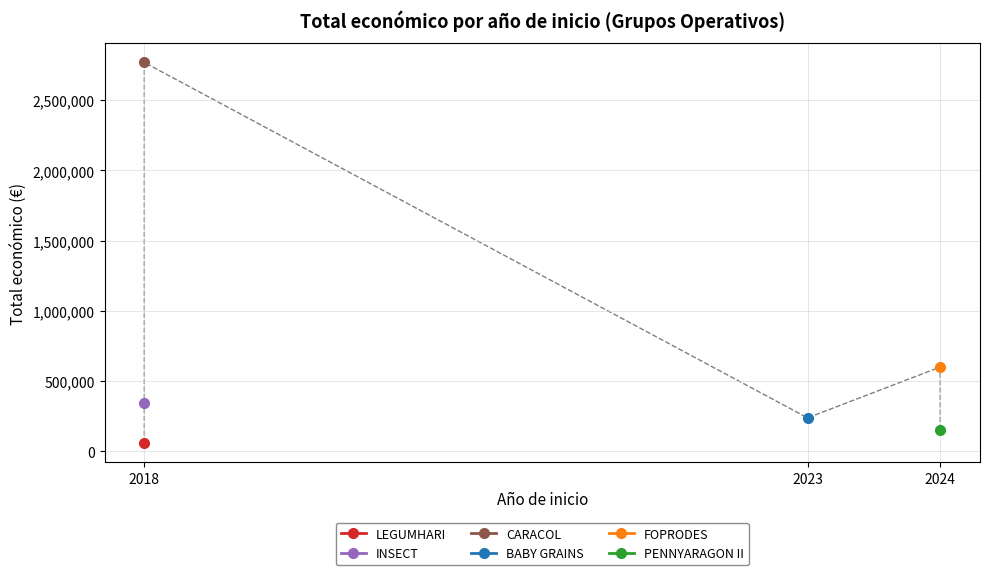

Which has a higher value, CARACOL or LEGUMHARI?

CARACOL